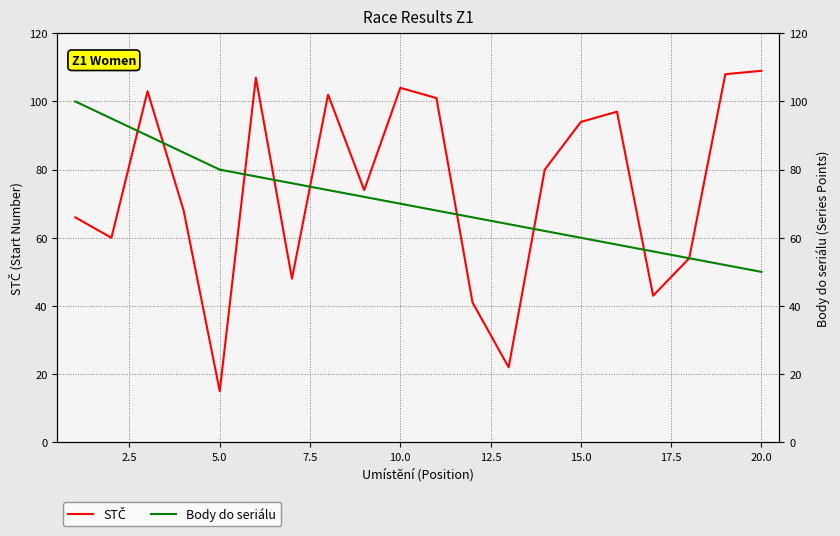

What is the total value across all series at 20.0?

159